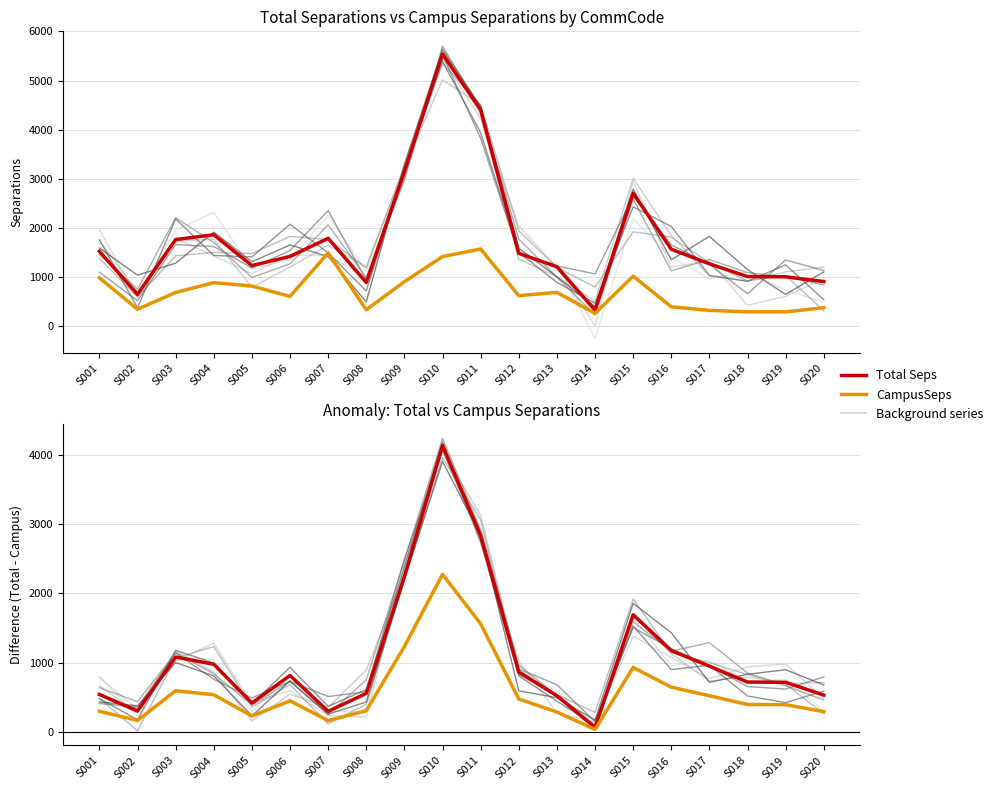

Between S007 and S015, which series saw the biggest shift?

Total Seps